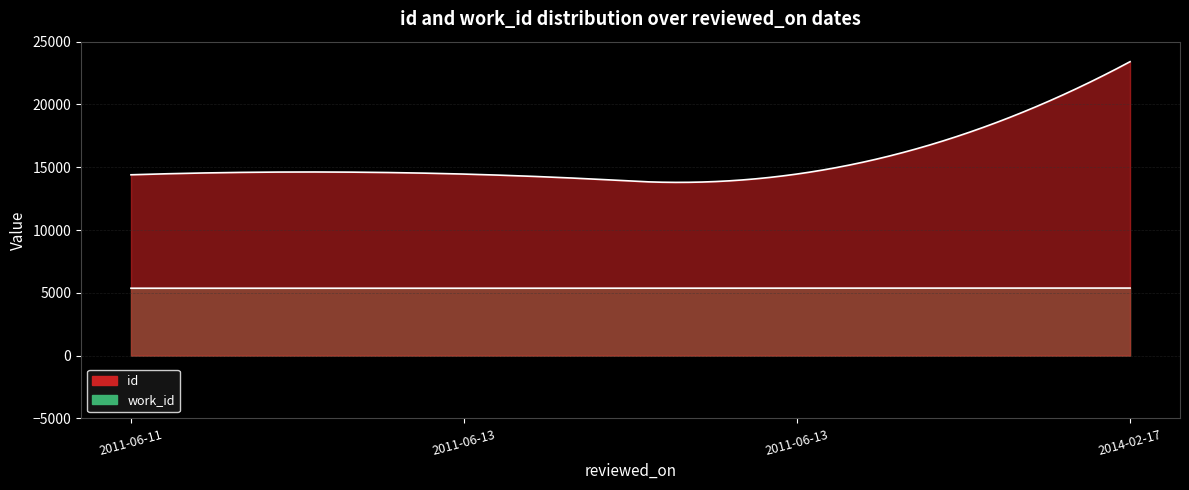

What is the label of the 2nd point from the left?

2011-06-13